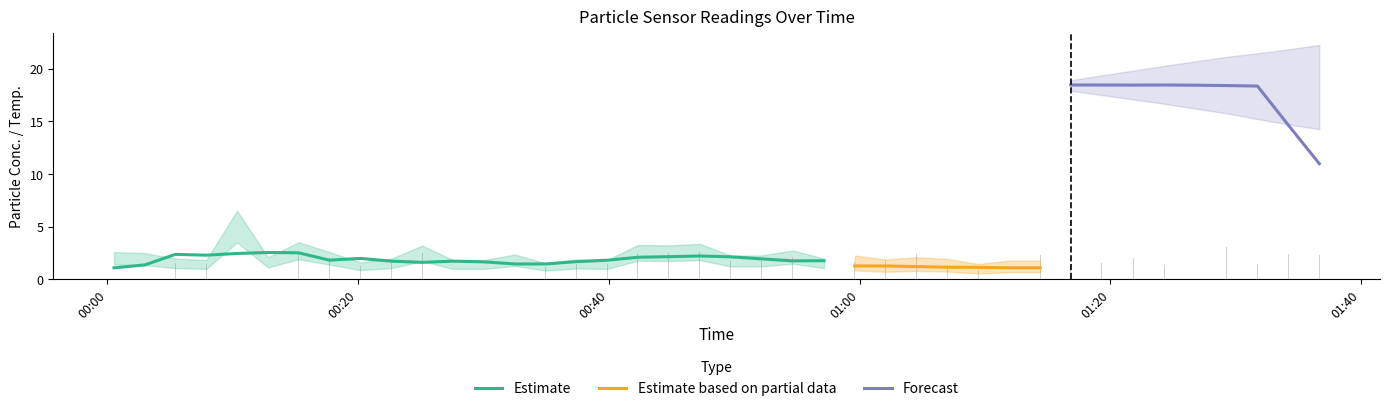

What is the label of the 27th bar from the left?

2022/07/13 01:04:33